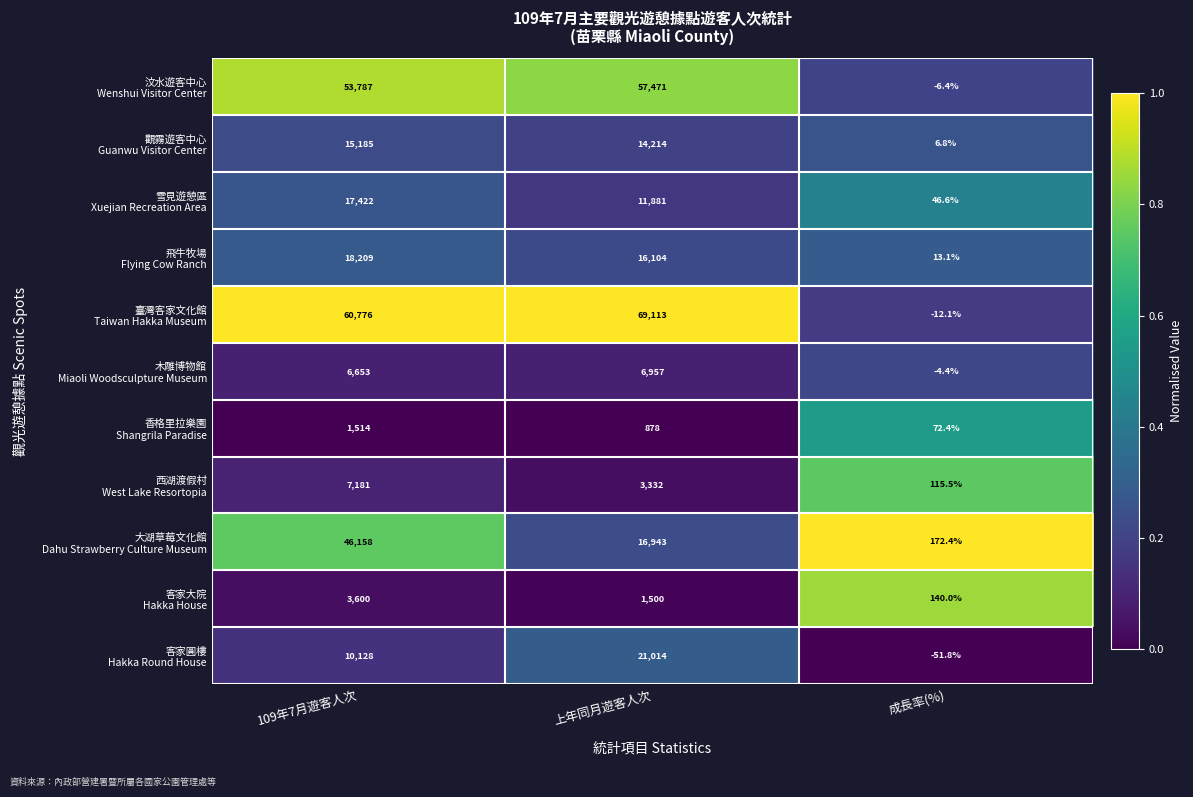

What is the total value across all series at 上年同月遊客人次?

219407.0